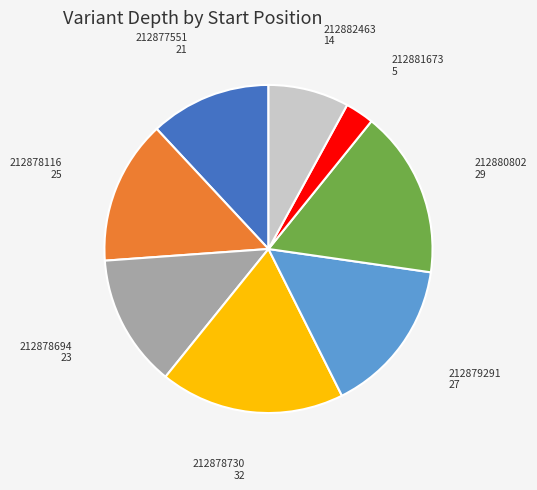

Which category has the smallest portion of the pie?

212881673